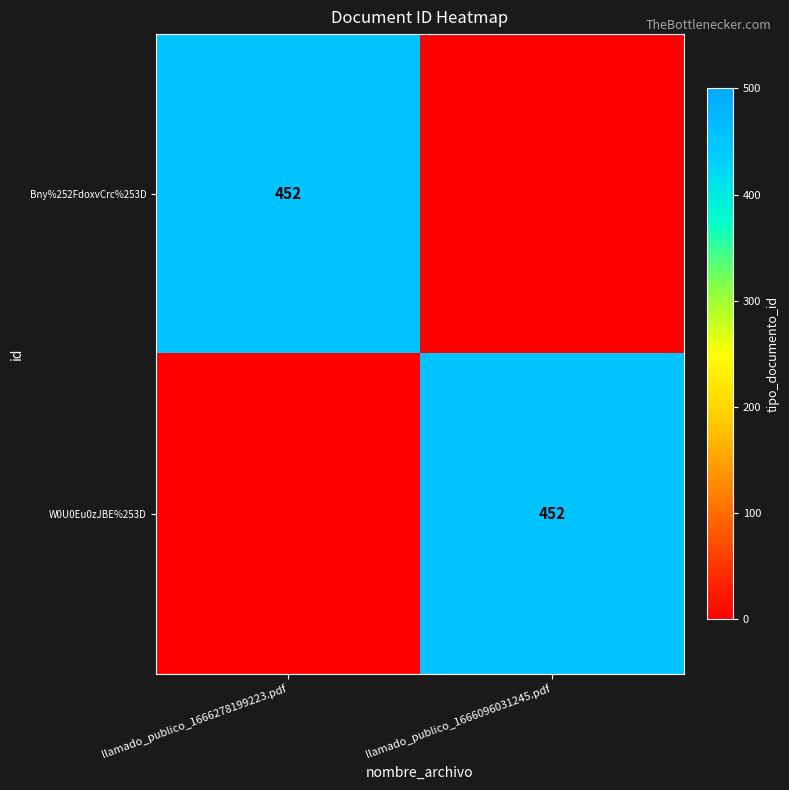

True or false: W0U0Eu0zJBE%253D has a value of 452 at llamado_publico_1666096031245.pdf.

True